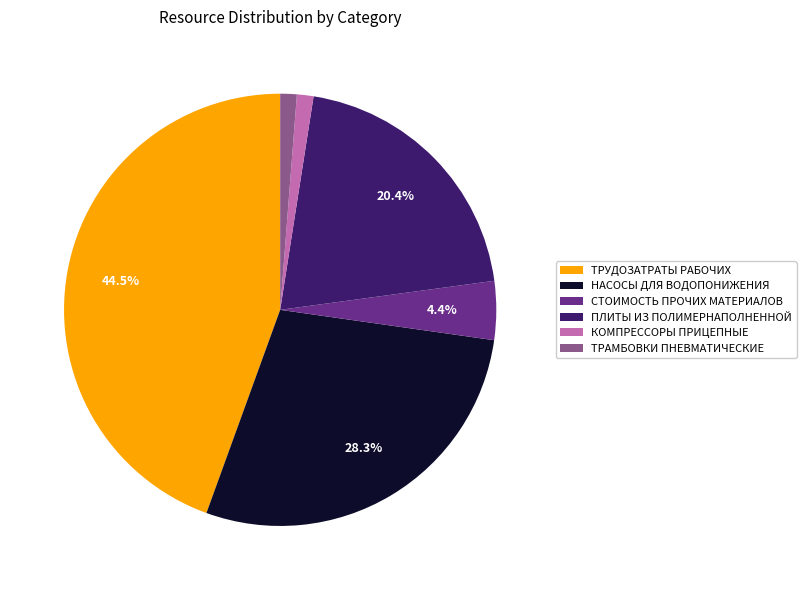

How many segments does this pie chart have?

6